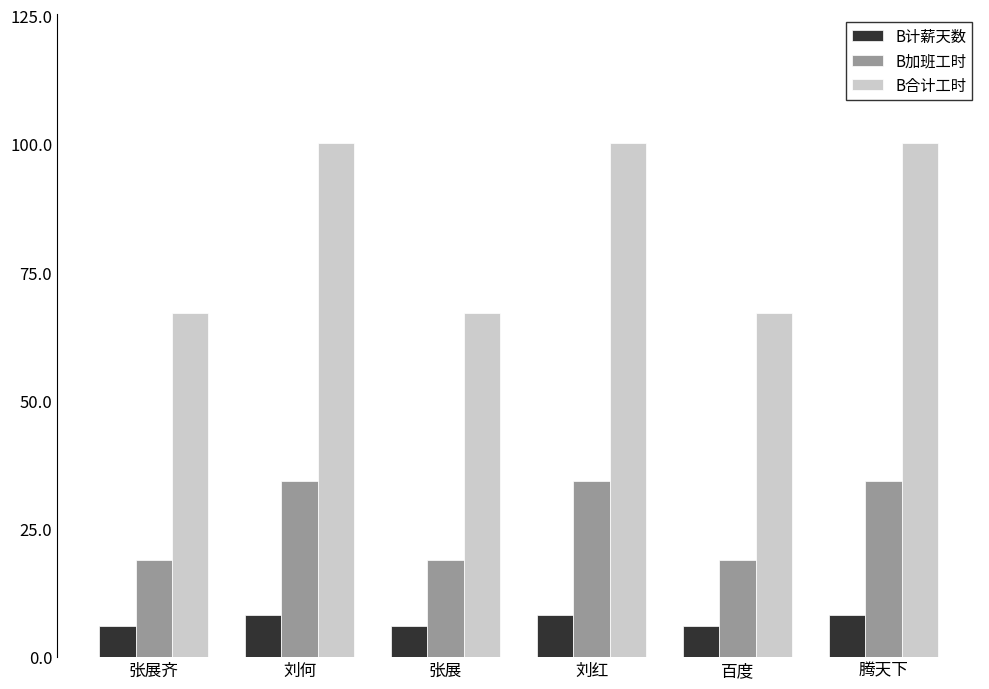

What are all the series names shown in the legend?

B计薪天数, B加班工时, B合计工时